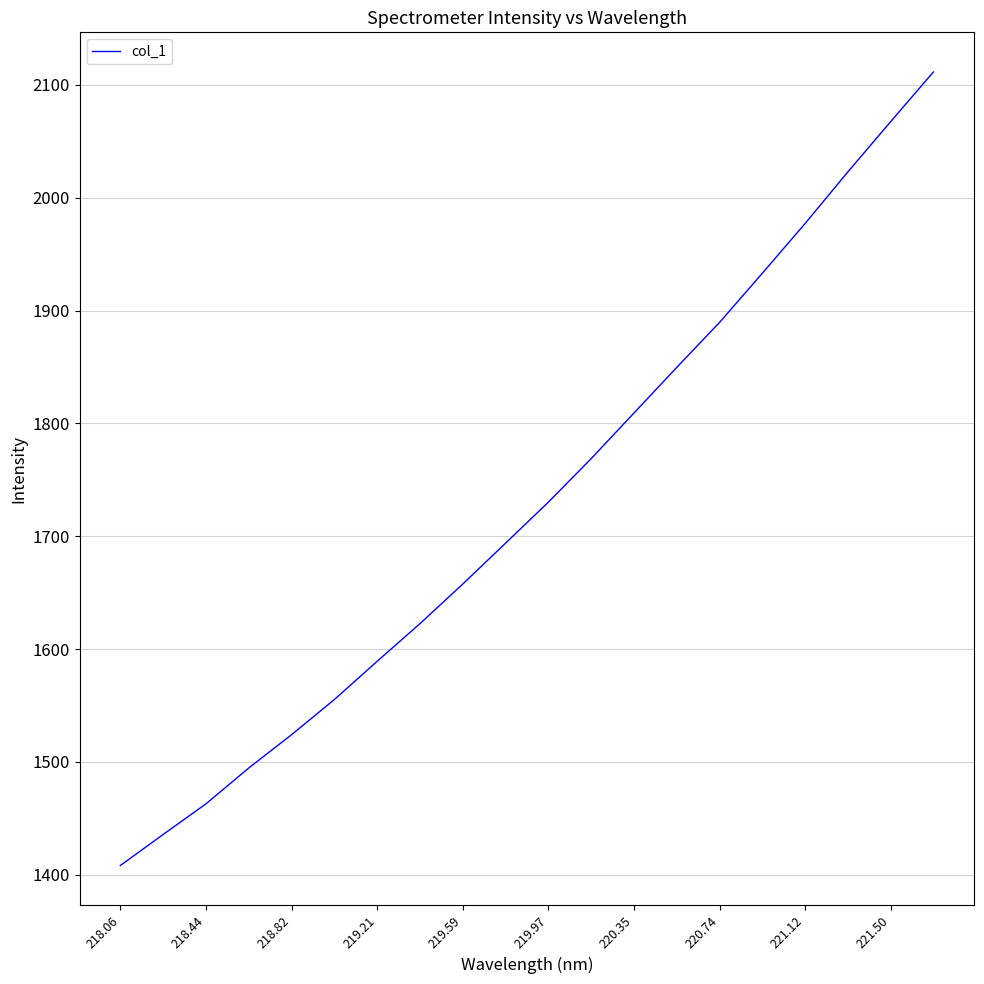

What is the greatest value displayed?

2111.5